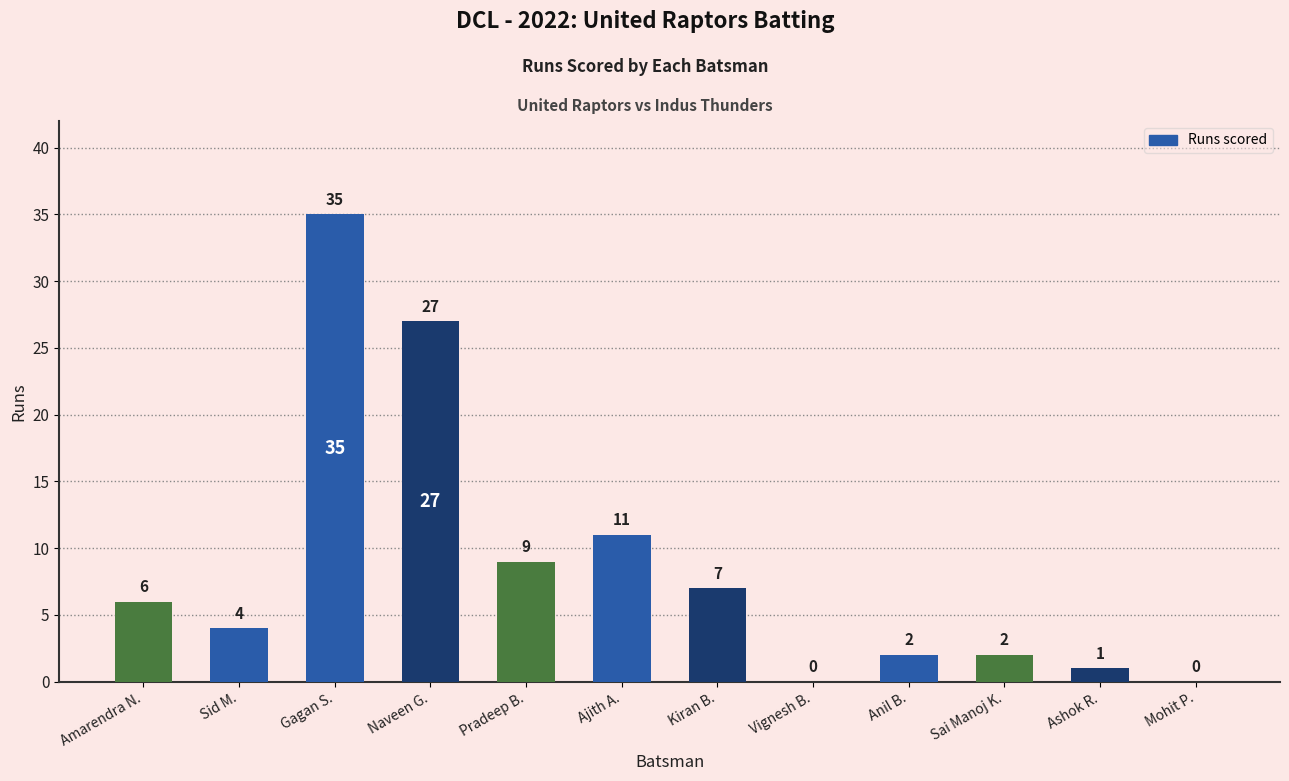

At which category does the chart reach its peak across all series?

Gagan S.